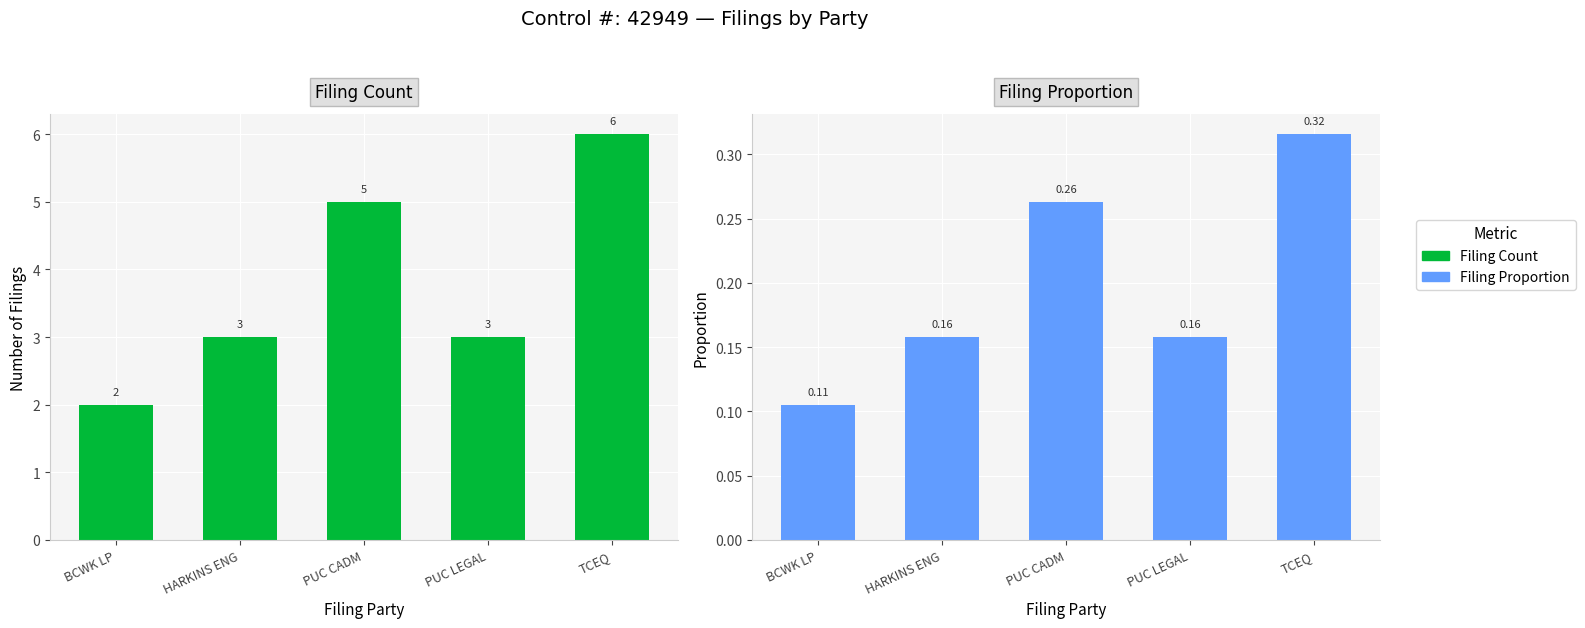

Reading right to left, transcribe all the data shown in this chart.

Filing Count: 6.0	3.0	5.0	3.0	2.0
Filing Proportion: 0.3	0.2	0.3	0.2	0.1